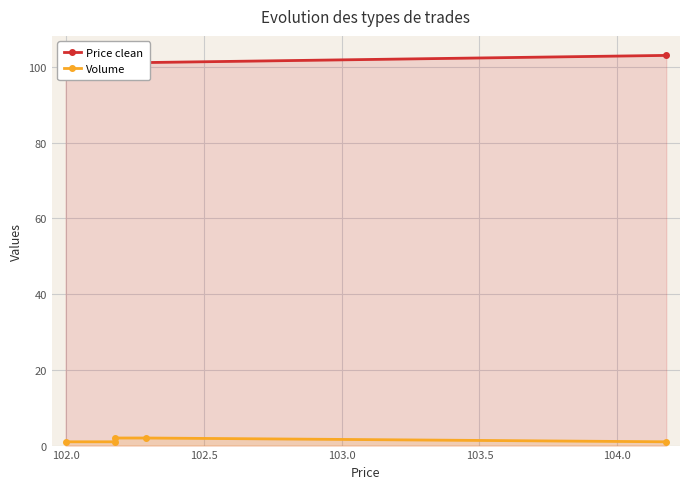

True or false: Price clean and Volume intersect in this chart.

False